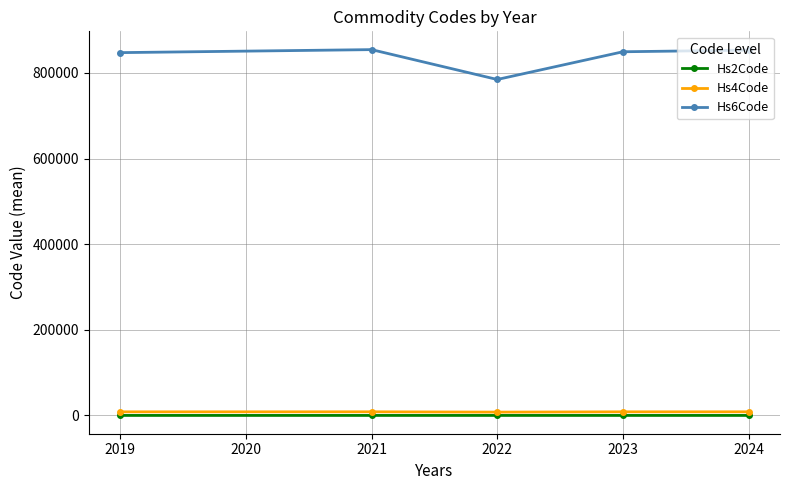

True or false: Hs4Code has more than 0 points higher than both neighbors.

True